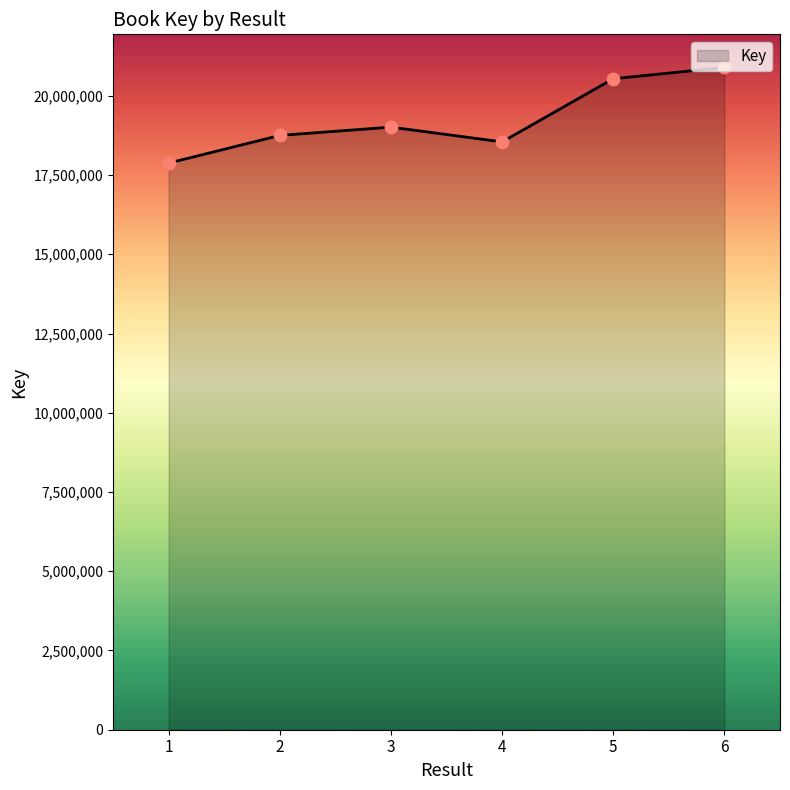

Approximately how many times larger is the value at 6 compared to 2?

1.1